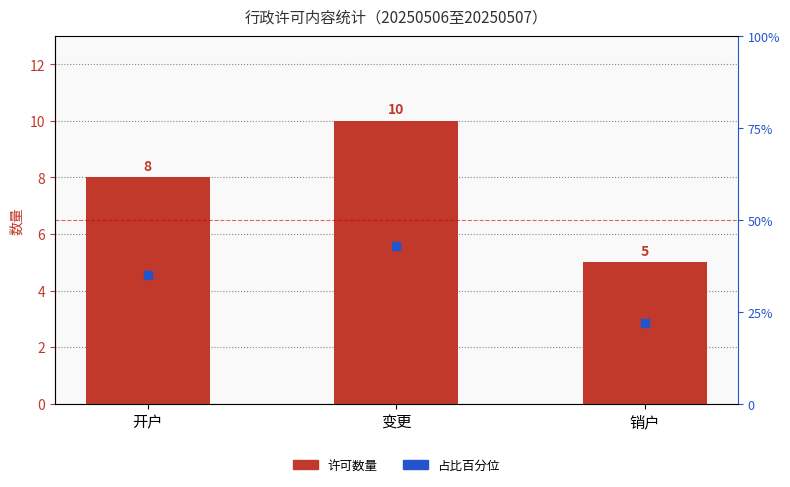

What are all the series names shown in the legend?

许可数量, 占比百分位